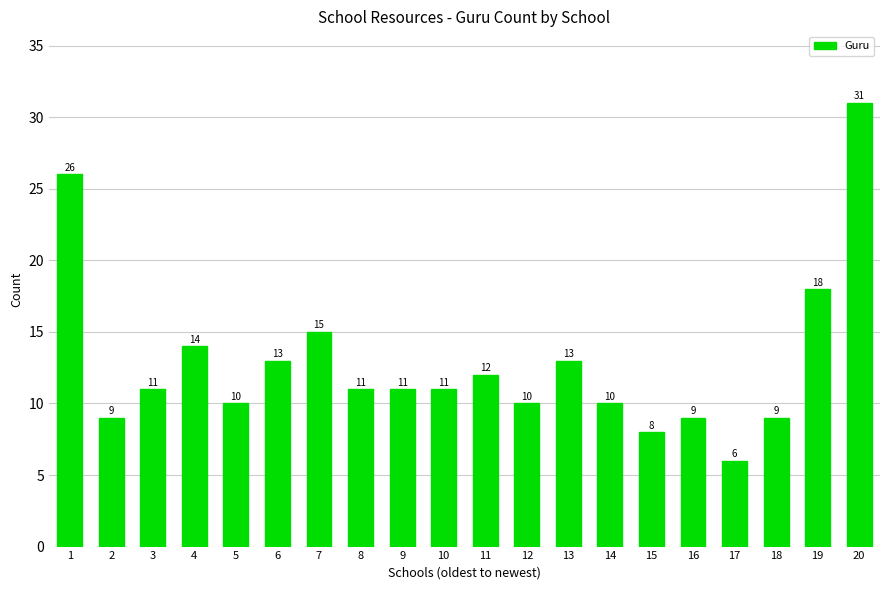

Reading right to left, list all the values displayed in this chart.

20=31	19=18	18=9	17=6	16=9	15=8	14=10	13=13	12=10	11=12	10=11	9=11	8=11	7=15	6=13	5=10	4=14	3=11	2=9	1=26